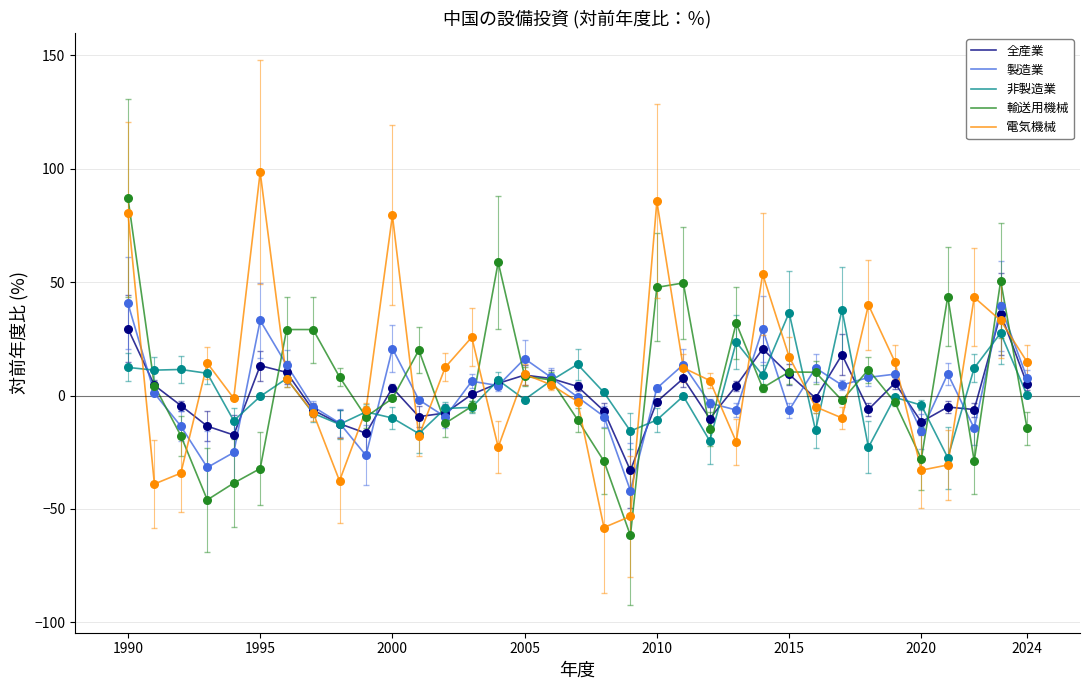

What is the smallest value displayed?

-61.7